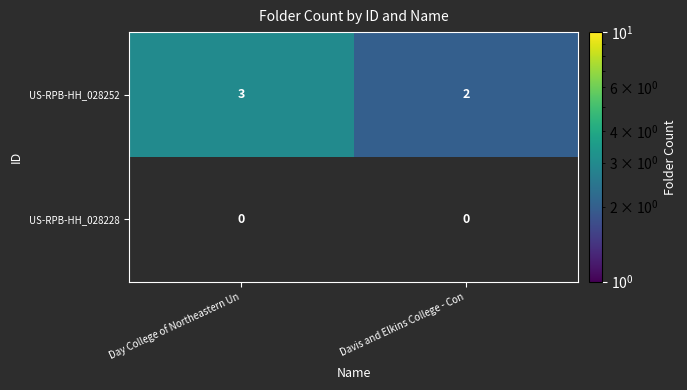

The US-RPB-HH_028252 series shows 4 at Day College of Northeastern Un. True or false?

False